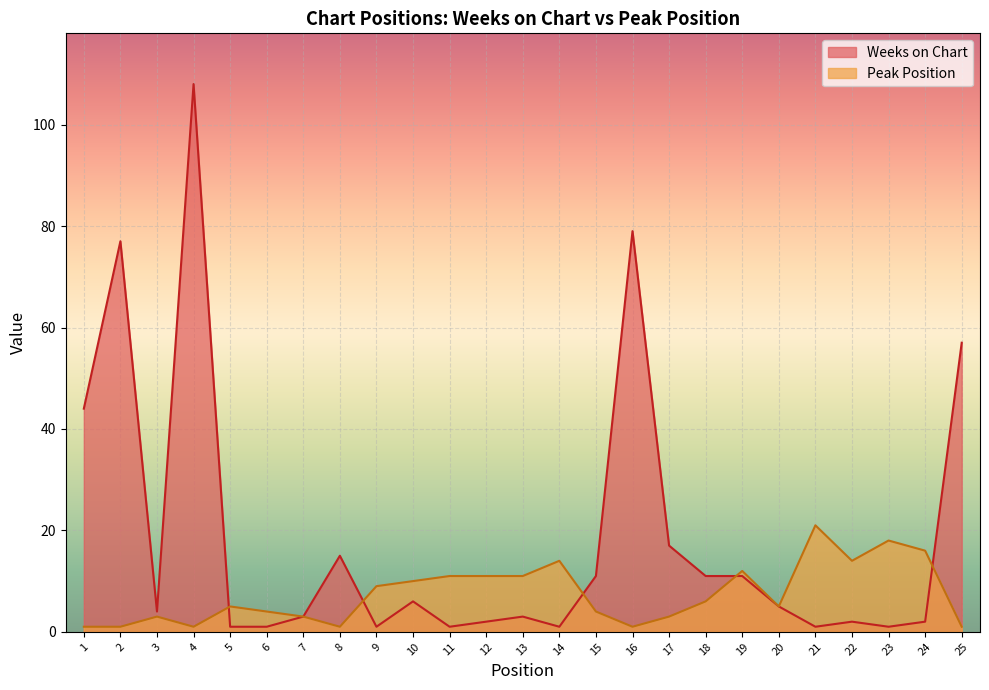

Reading left to right, extract all data points from this chart.

Weeks on Chart: 1=44	2=77	3=4	4=108	5=1	6=1	7=3	8=15	9=1	10=6	11=1	12=2	13=3	14=1	15=11	16=79	17=17	18=11	19=11	20=5	21=1	22=2	23=1	24=2	25=57
Peak Position: 1=1	2=1	3=3	4=1	5=5	6=4	7=3	8=1	9=9	10=10	11=11	12=11	13=11	14=14	15=4	16=1	17=3	18=6	19=12	20=5	21=21	22=14	23=18	24=16	25=1